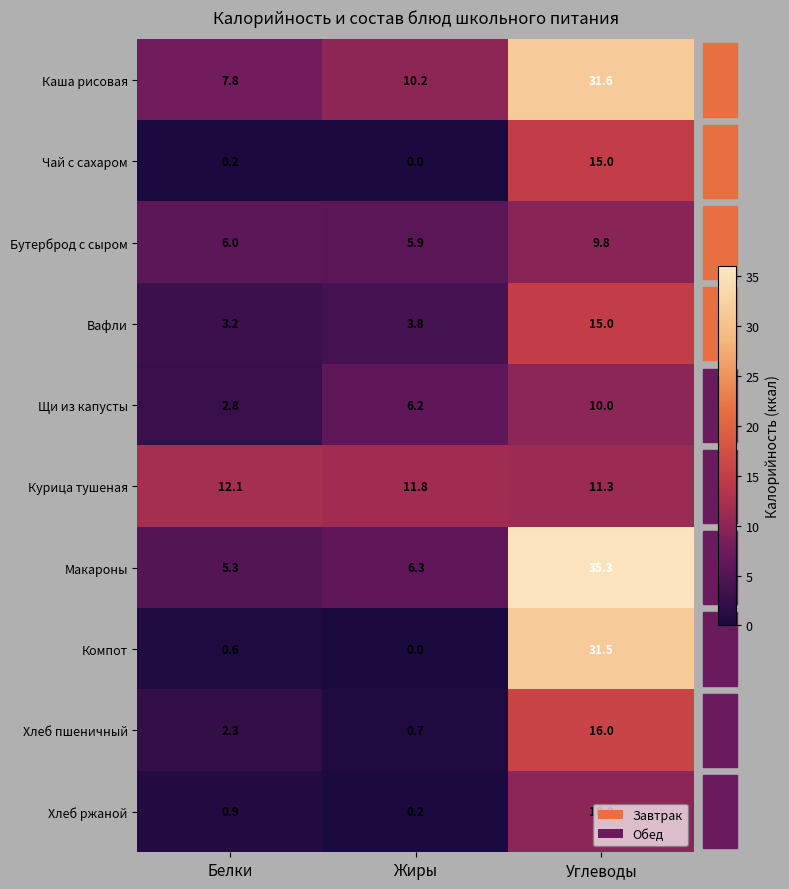

What is the average value of the Хлеб пшеничный series?

6.3